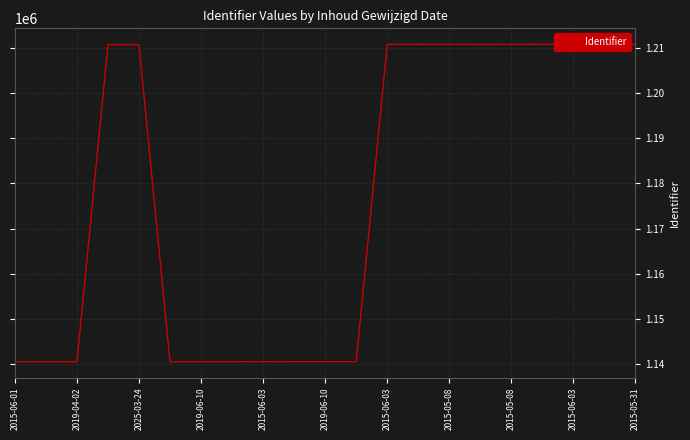

What is the greatest value displayed?

1210868